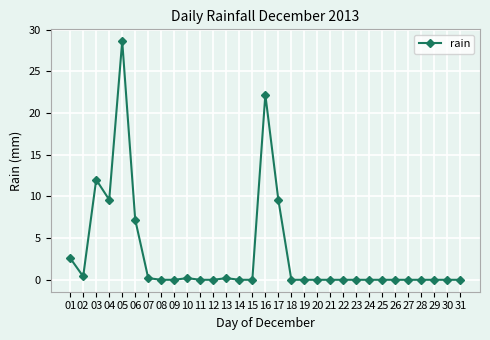

Between 04 and 23, which is larger?

04